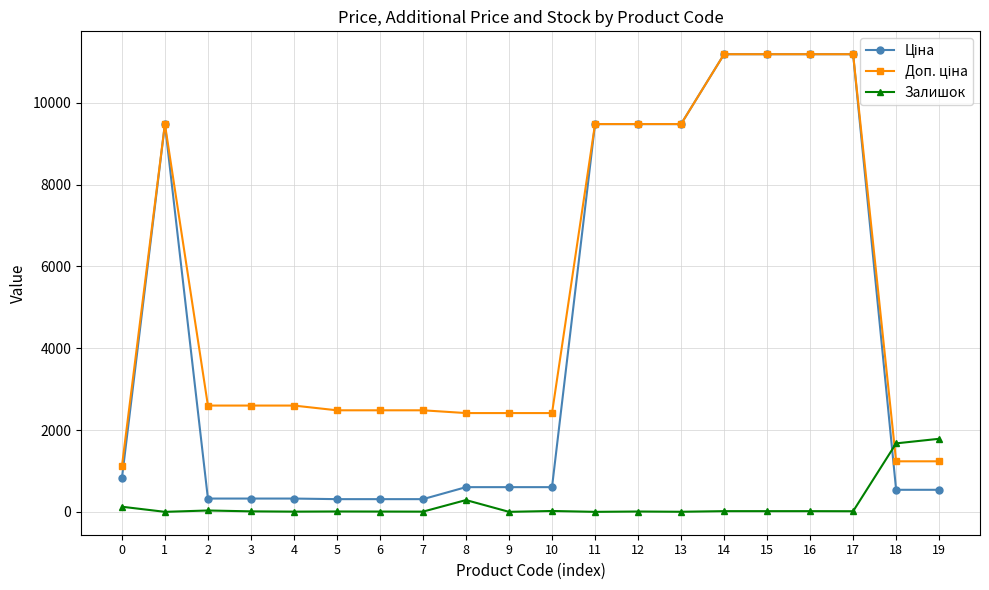

What is the maximum value shown in the chart?

11188.2